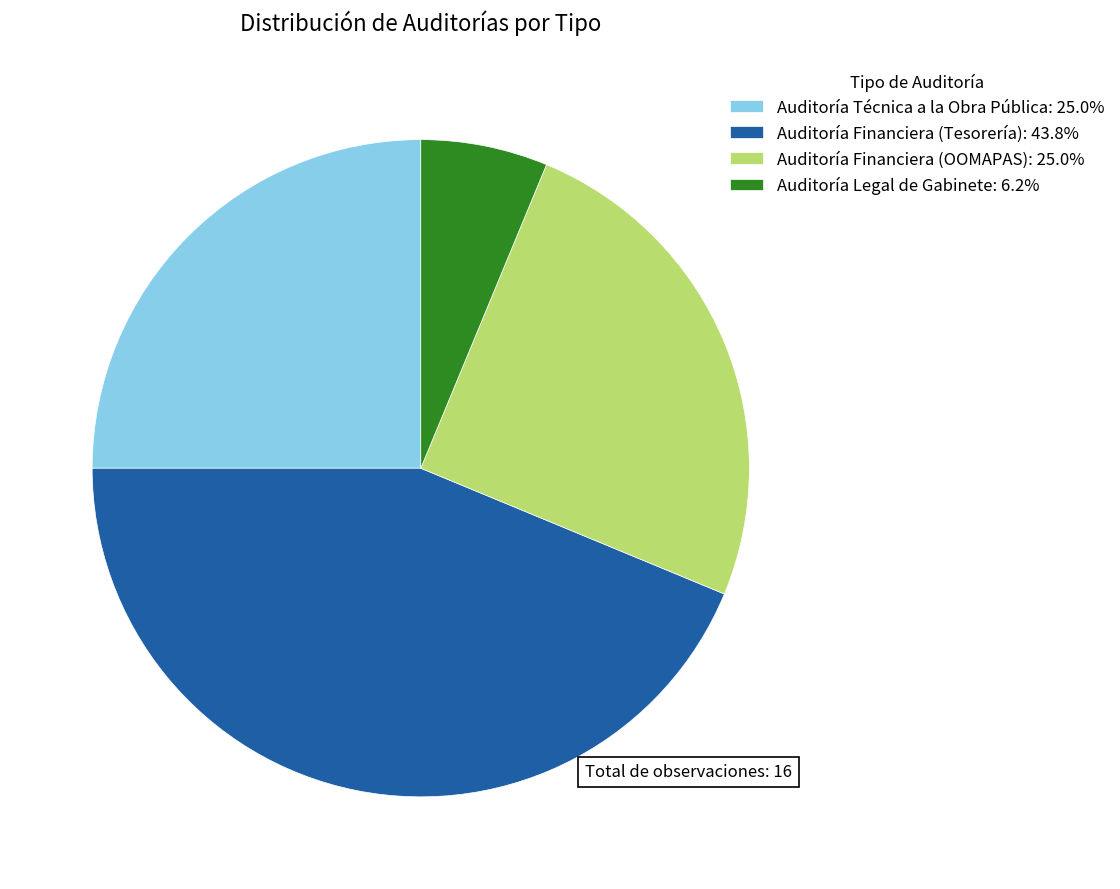

Is the sum of Auditoría Legal de Gabinete: 6.2% and Auditoría Financiera (OOMAPAS): 25.0% greater than half?

No